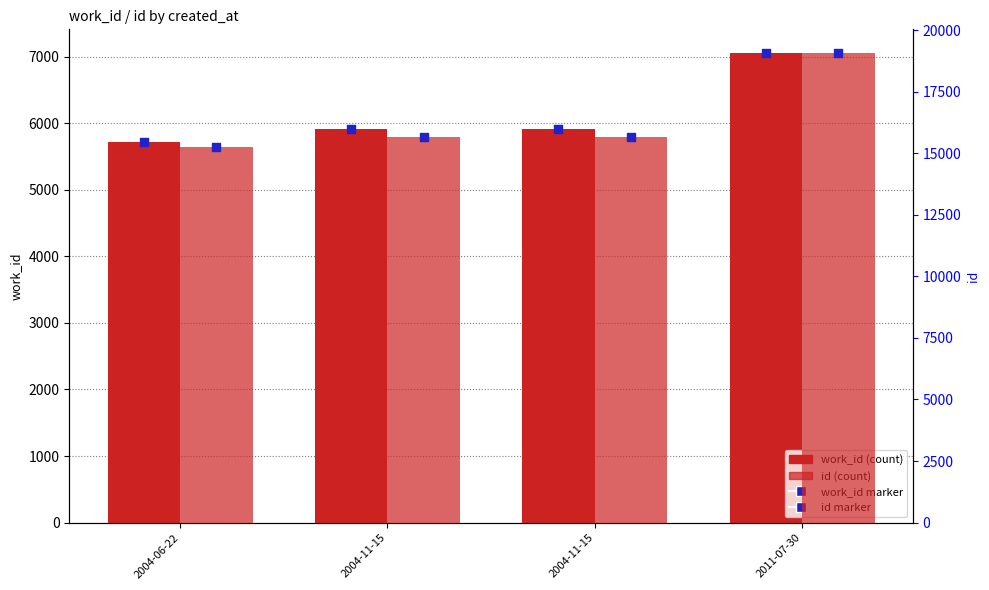

At how many categories does at least one series exceed 8087?

4